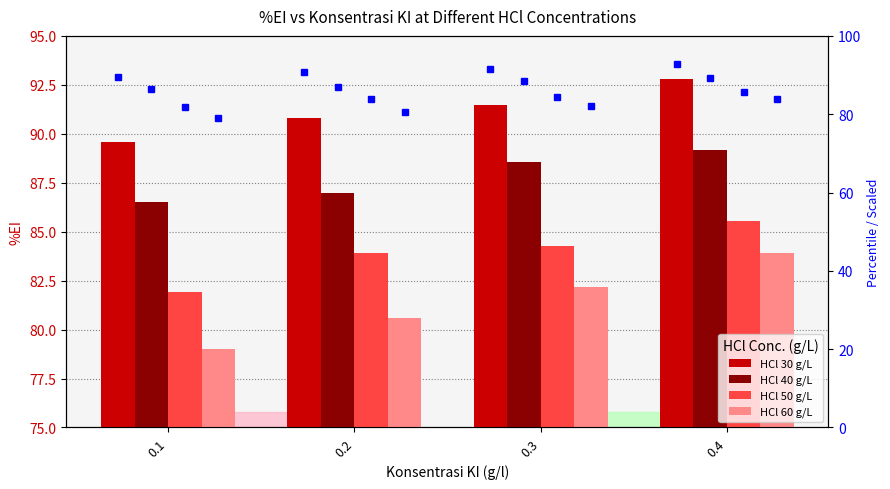

Which series has the largest total across all categories?

30